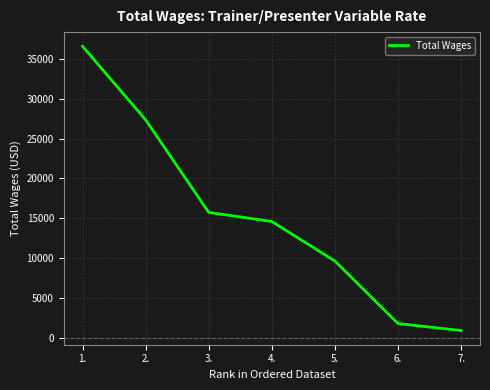

What is the difference between the values at 4. and 5.?

4950